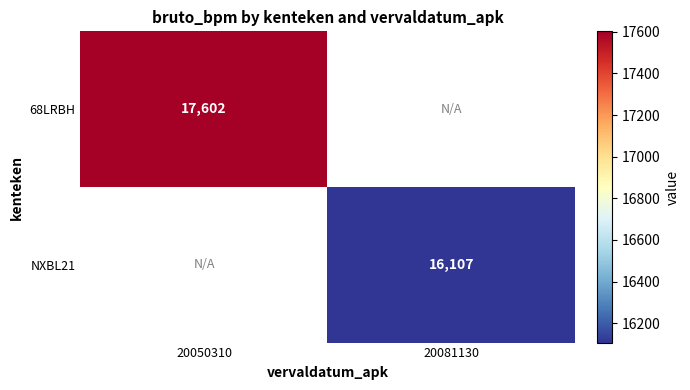

At how many categories does at least one series exceed 17579?

1